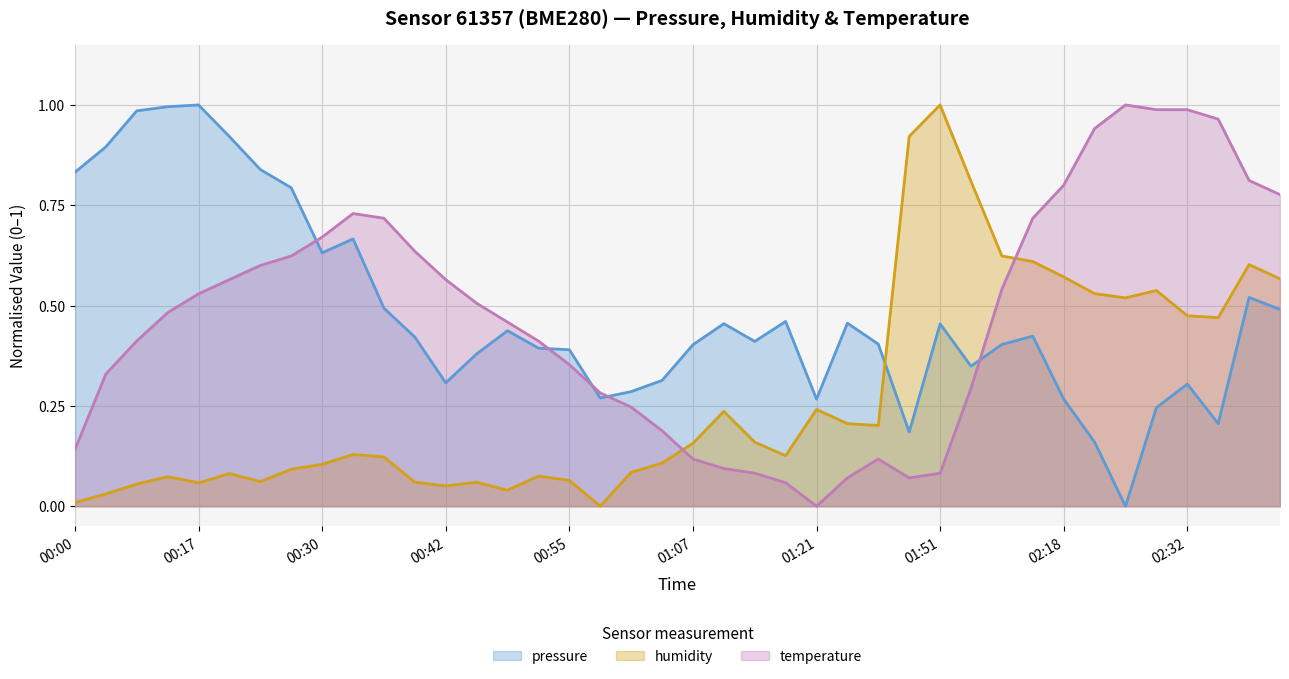

True or false: pressure has more than 1 points higher than both neighbors.

True